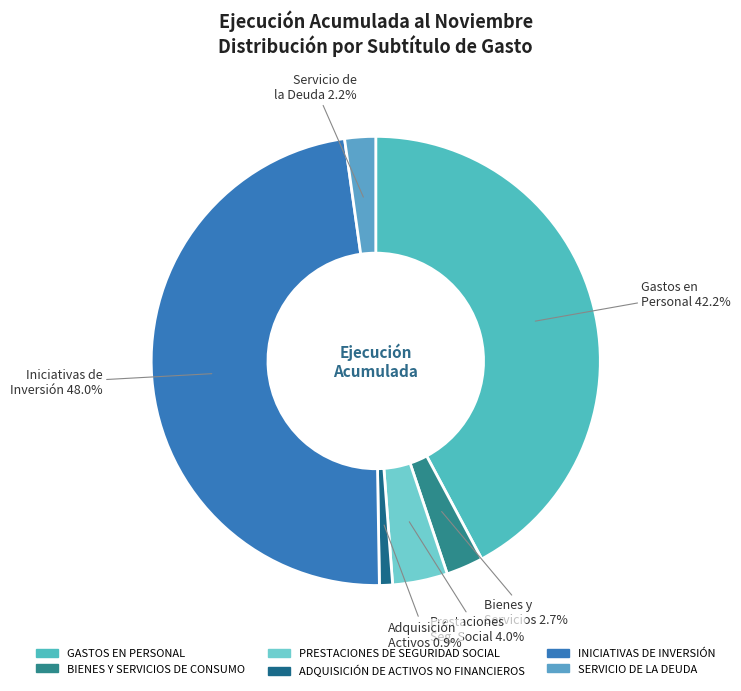

Is it true that INICIATIVAS DE INVERSIÓN is 48% of the pie?

True